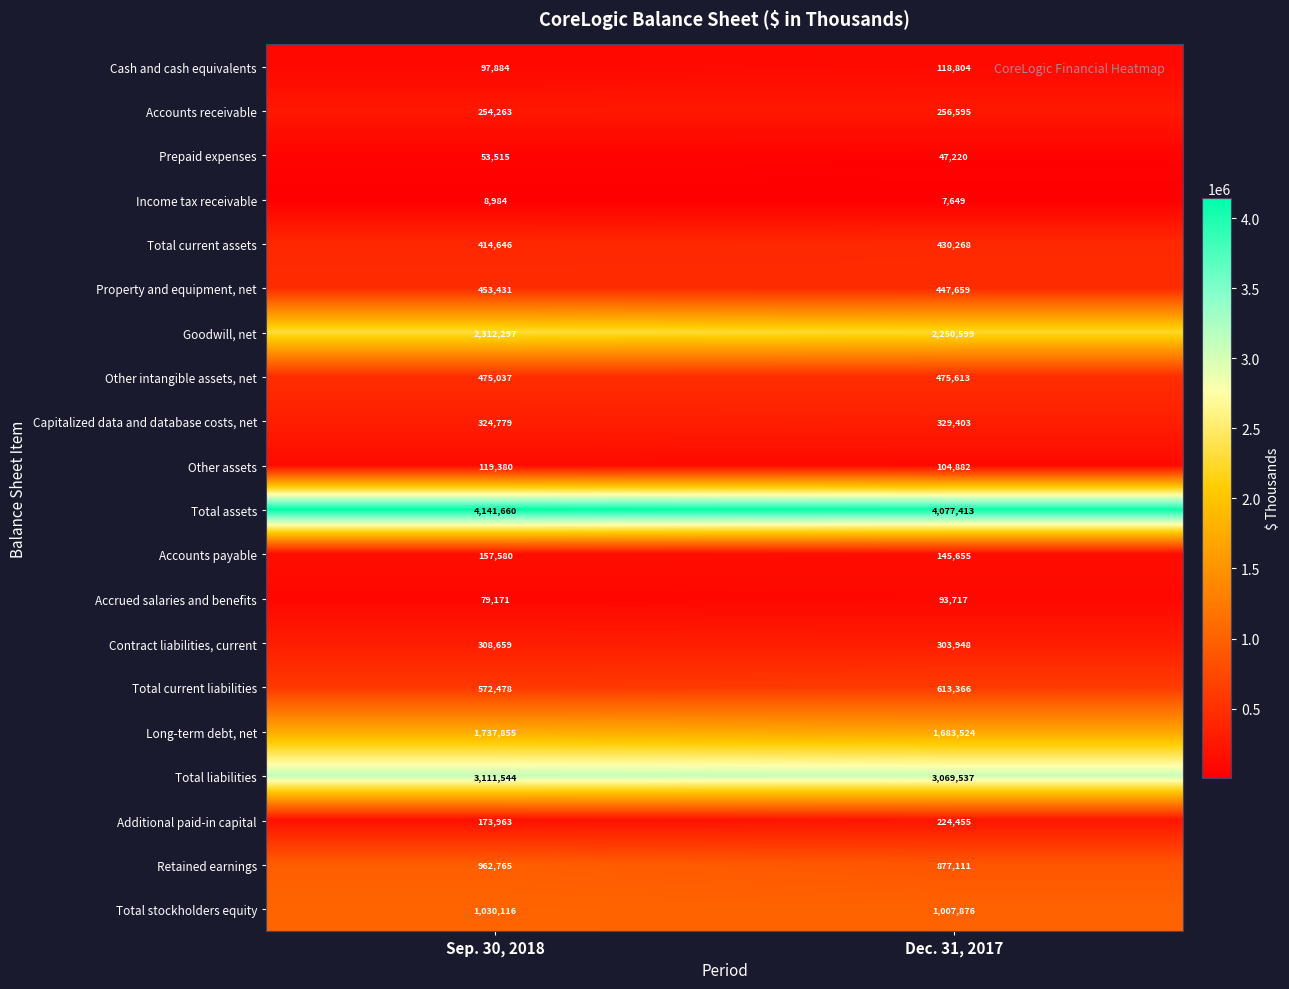

What is the sum of the Total assets values at Dec. 31, 2017 and Sep. 30, 2018?

8219073